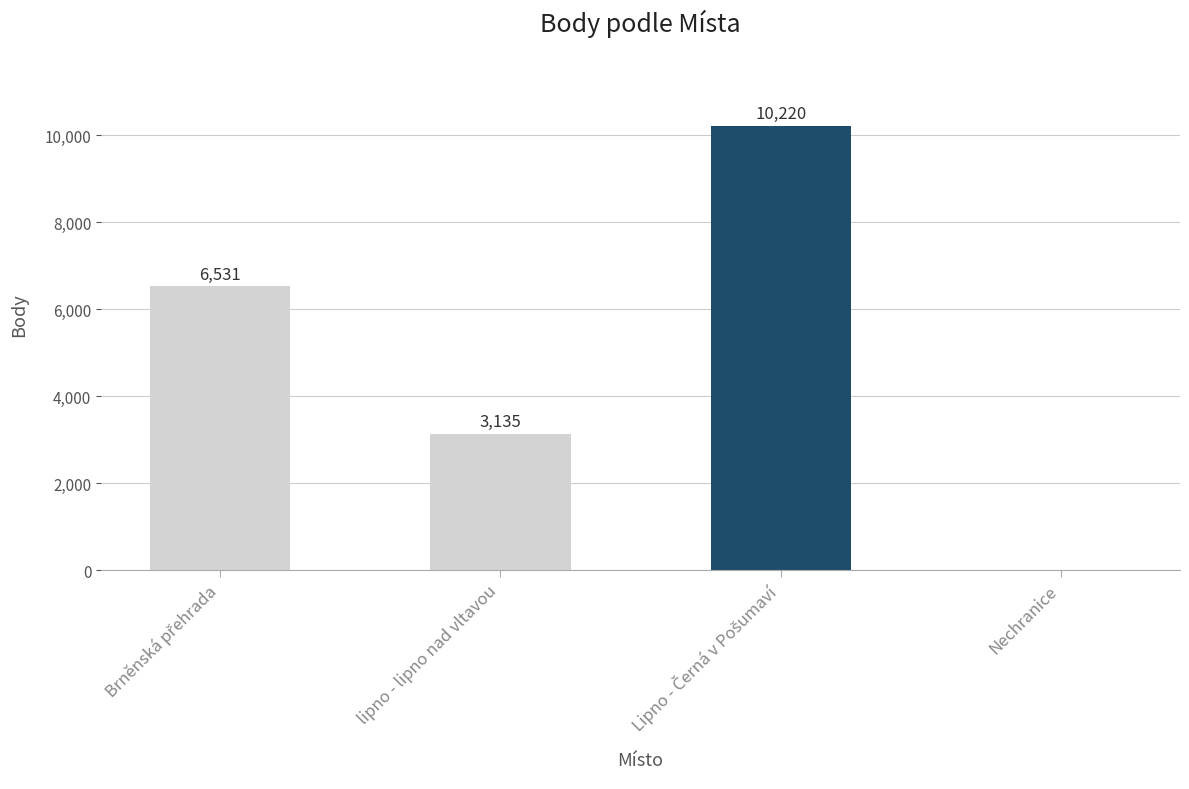

What value does the data have at lipno - lipno nad vltavou?

3135